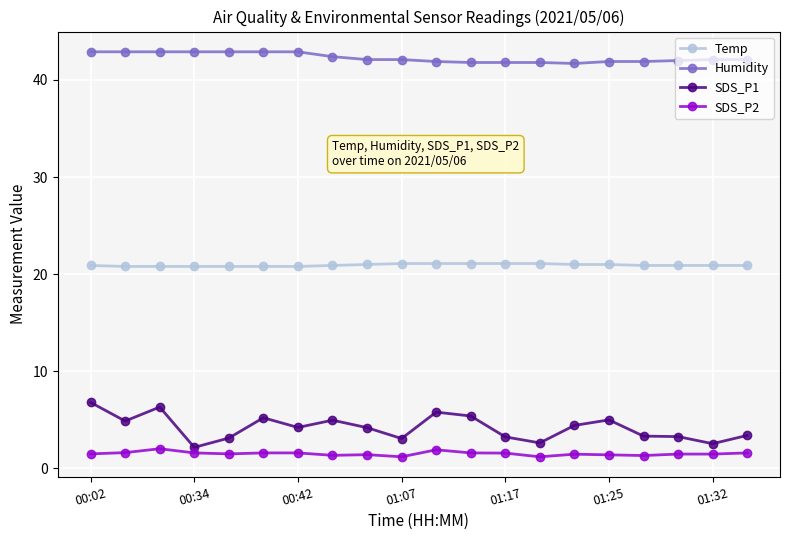

What is the lowest value of the SDS_P1 series?

2.2